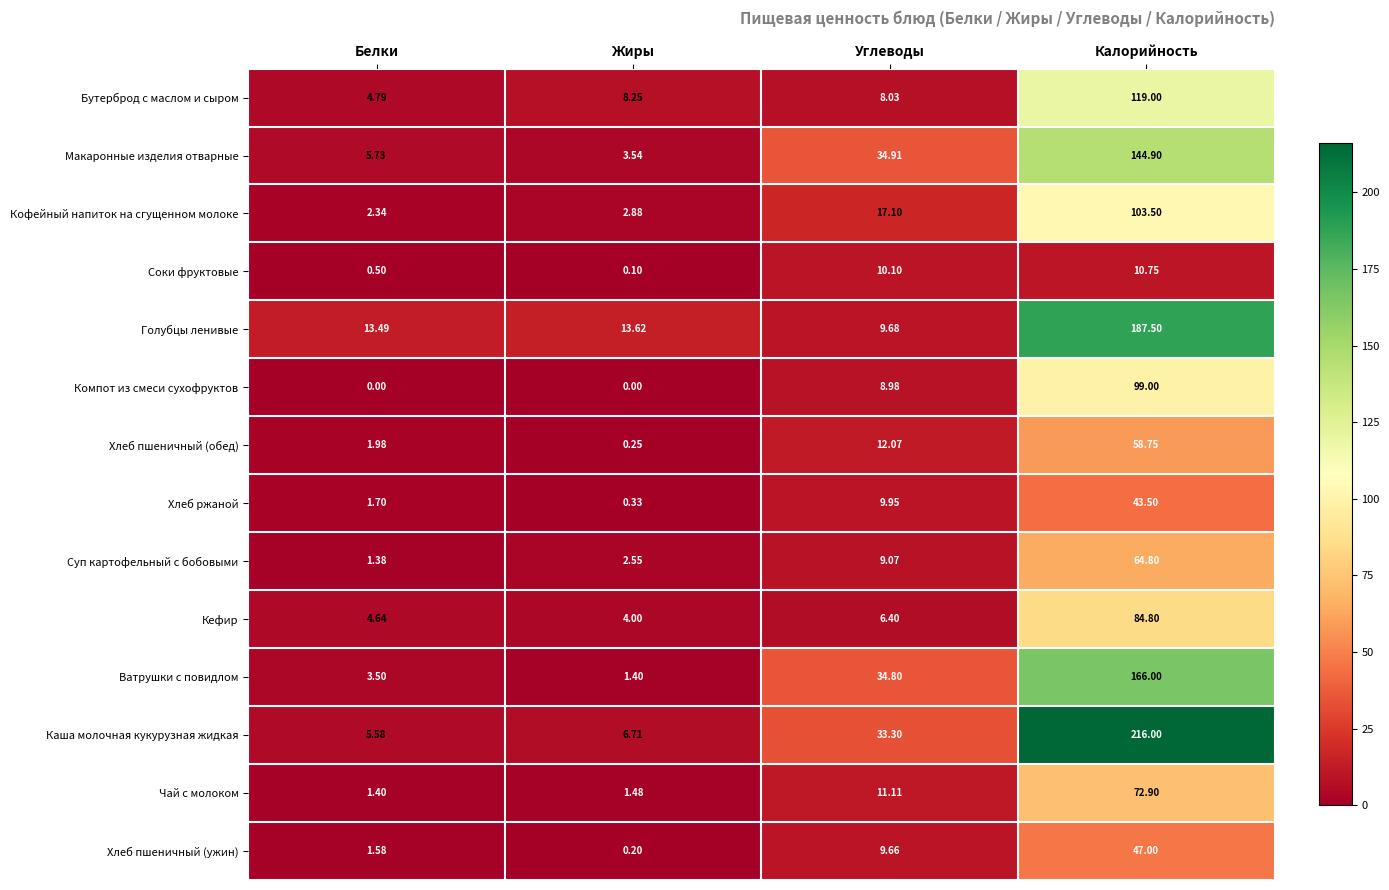

At which label does Хлеб пшеничный (ужин) first exceed 9?

Углеводы